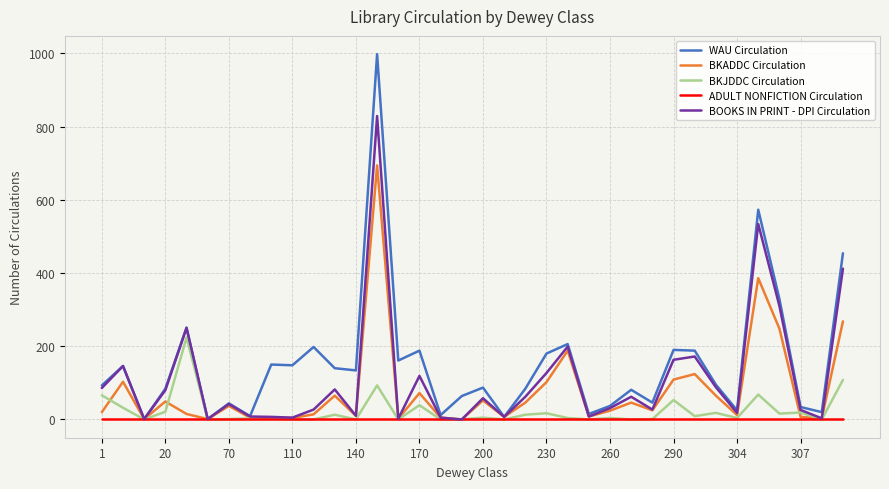

What is the highest value of the WAU Circulation series?

998